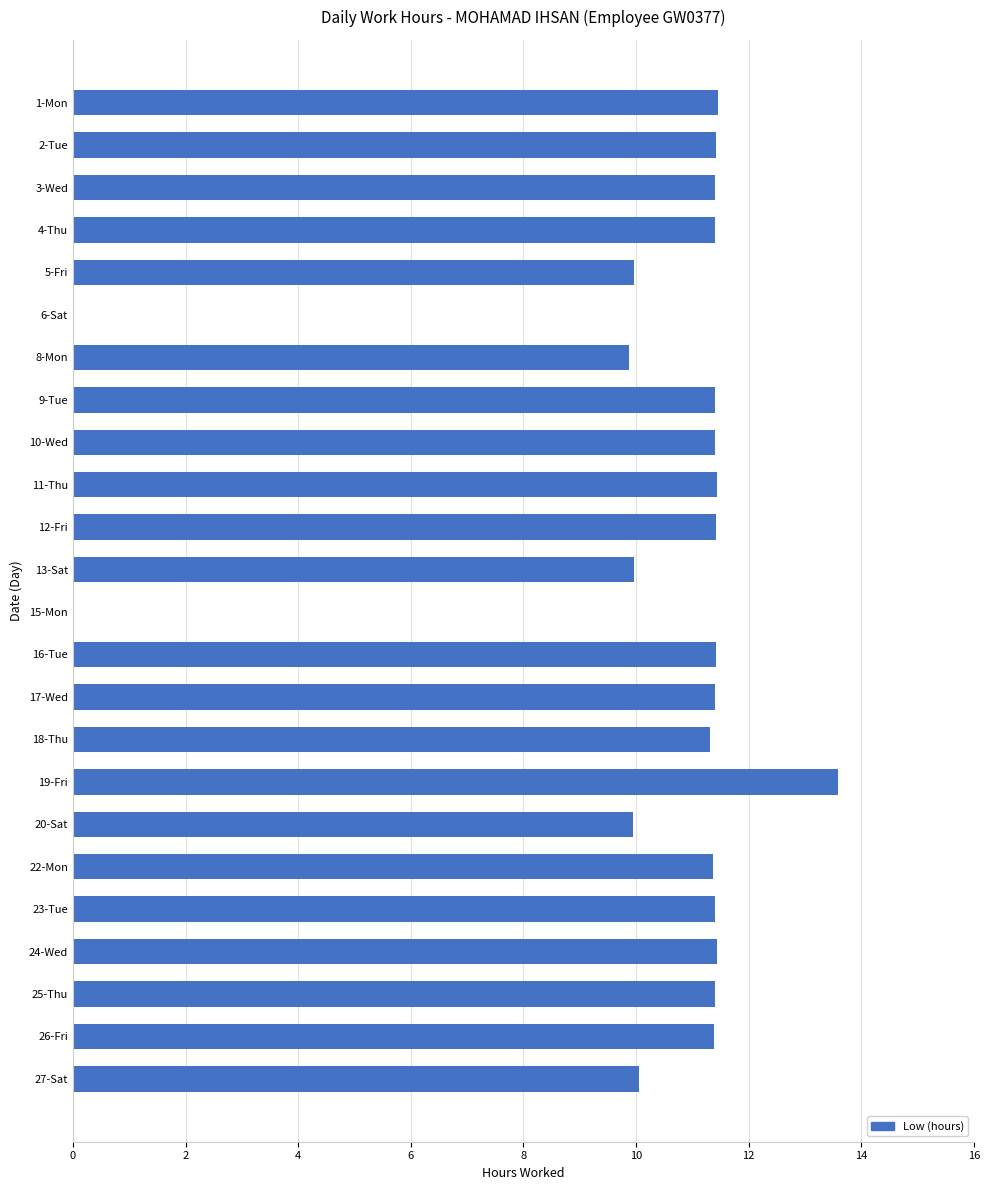

Approximately how many times larger is the value at 19-Fri compared to 11-Thu?

1.2